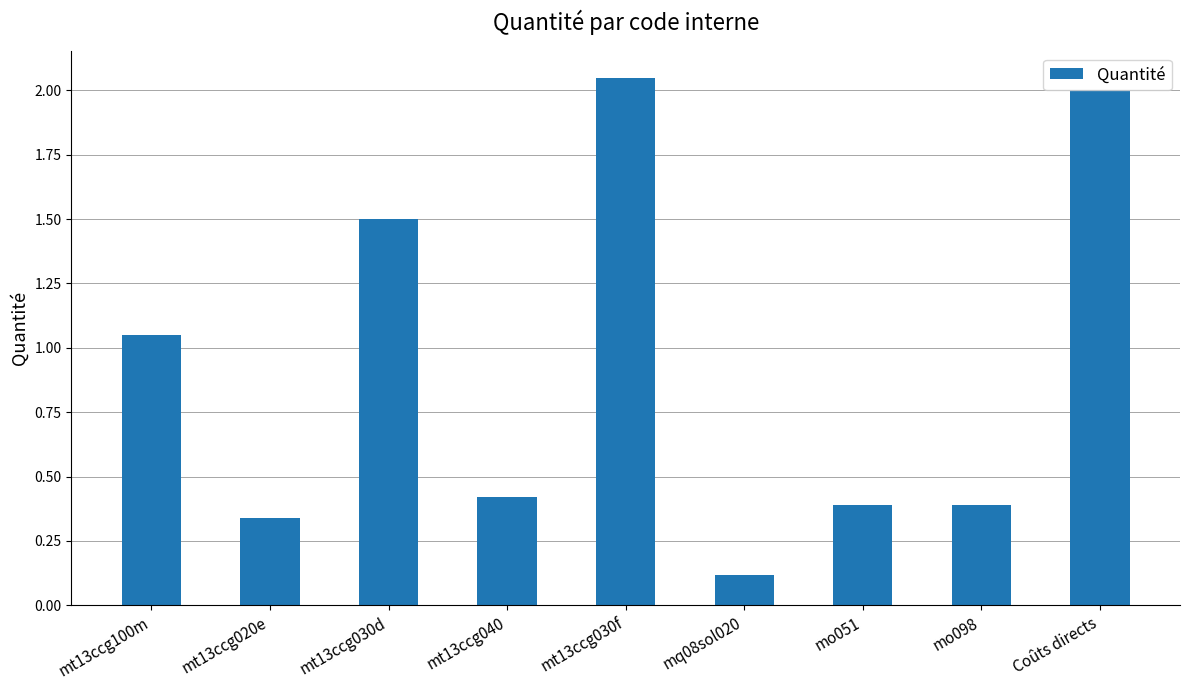

The chart shows a value of 0.2 at mq08sol020. True or false?

False